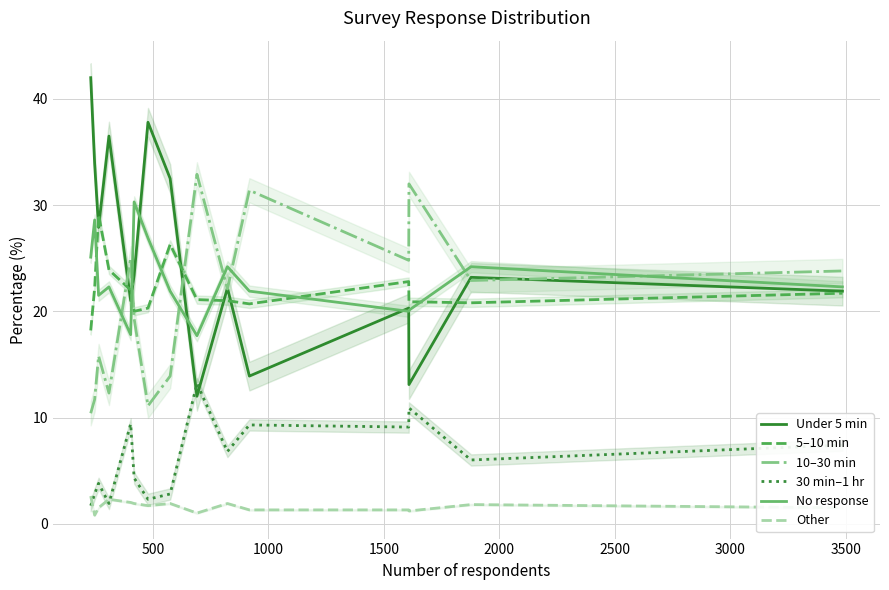

What is the lowest value of the 30 min–1 hr series?

1.7